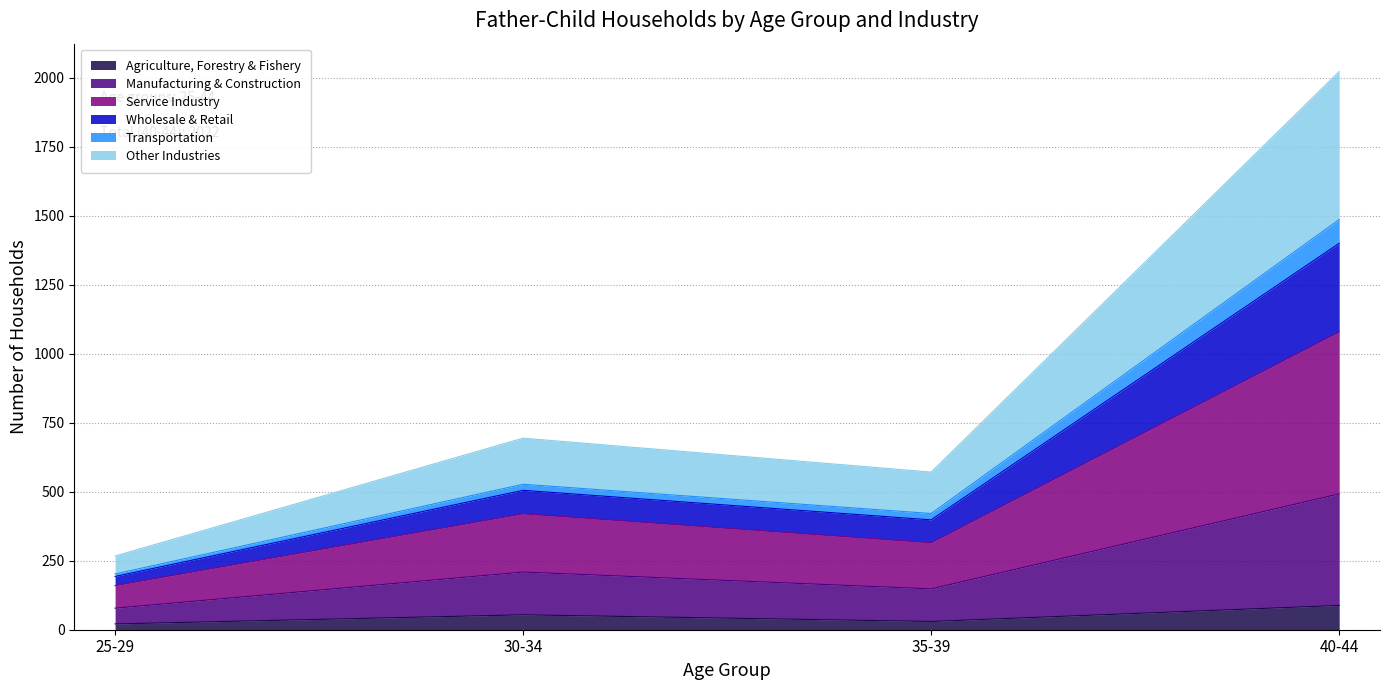

What is the label of the 1st point from the left?

25-29